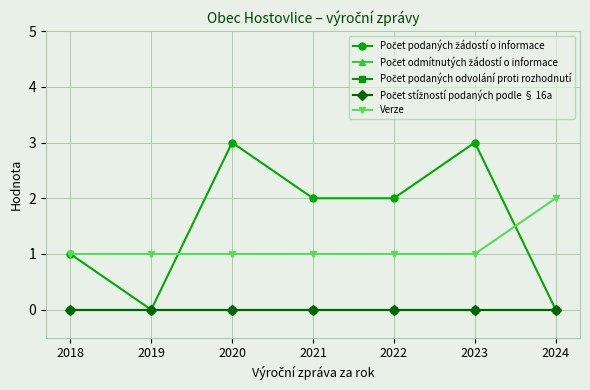

What is the difference between the highest and lowest values at 2023?

3